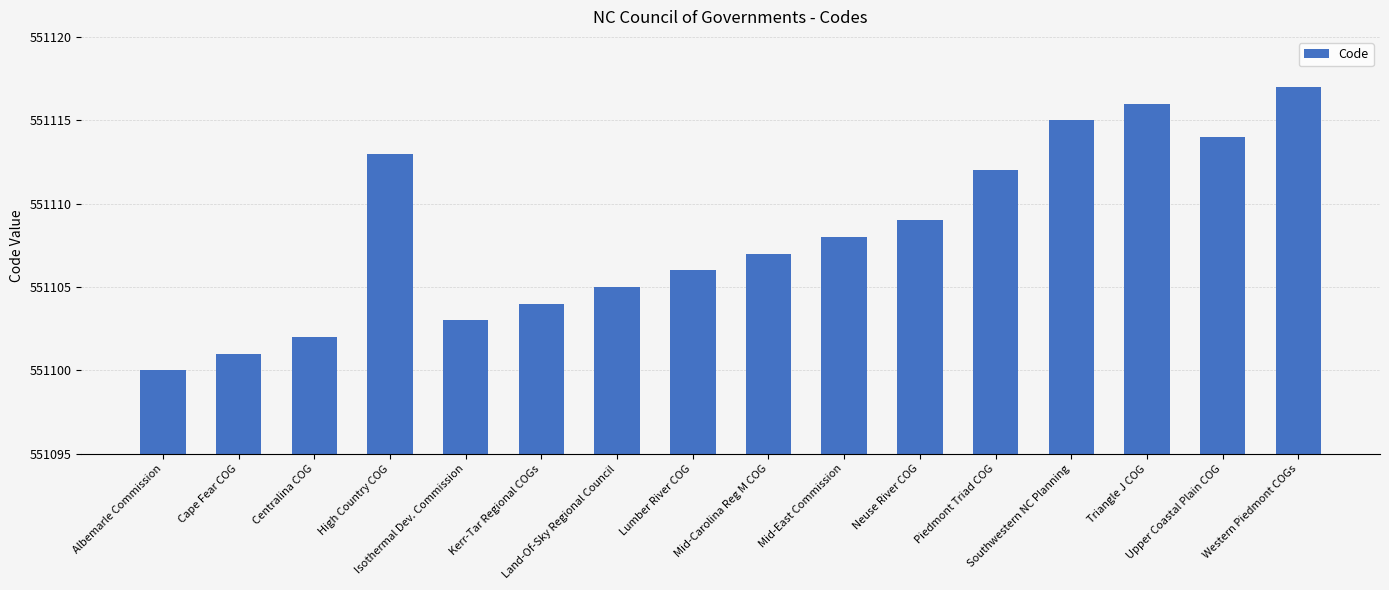

How many data points does each series have?

16